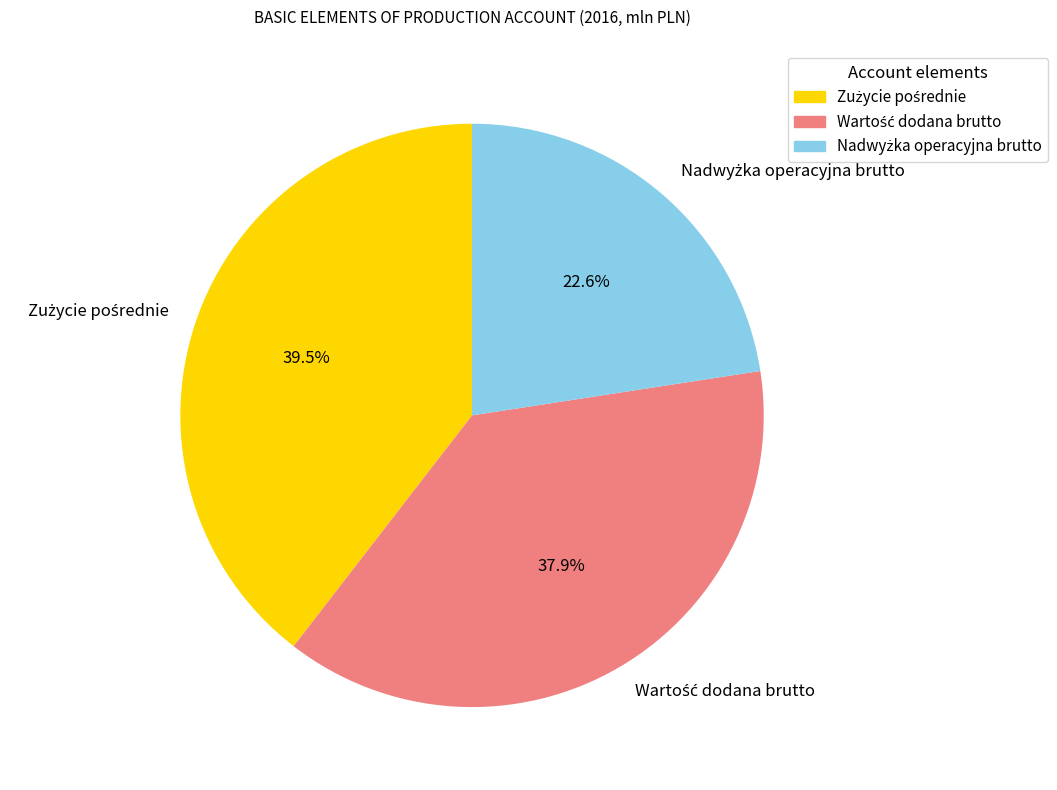

Is there any slice that represents more than half of the pie?

No